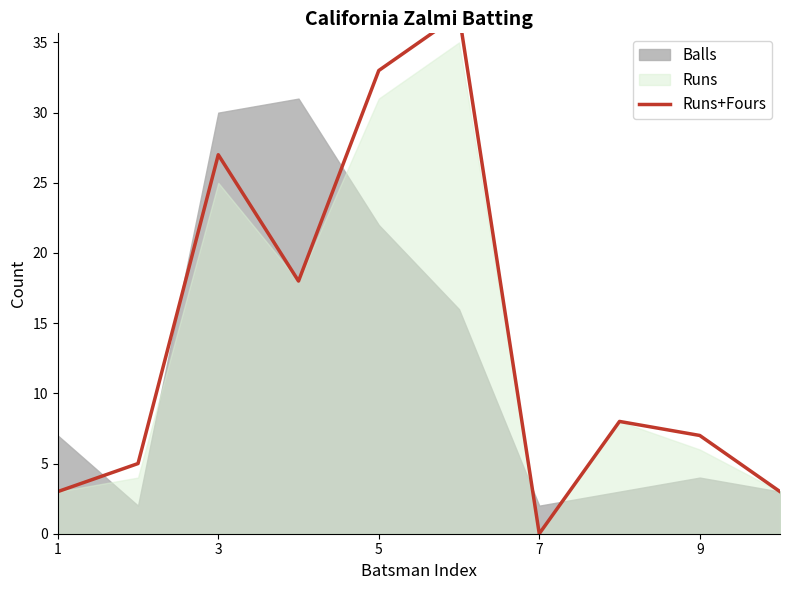

How many lines are shown in the chart?

1